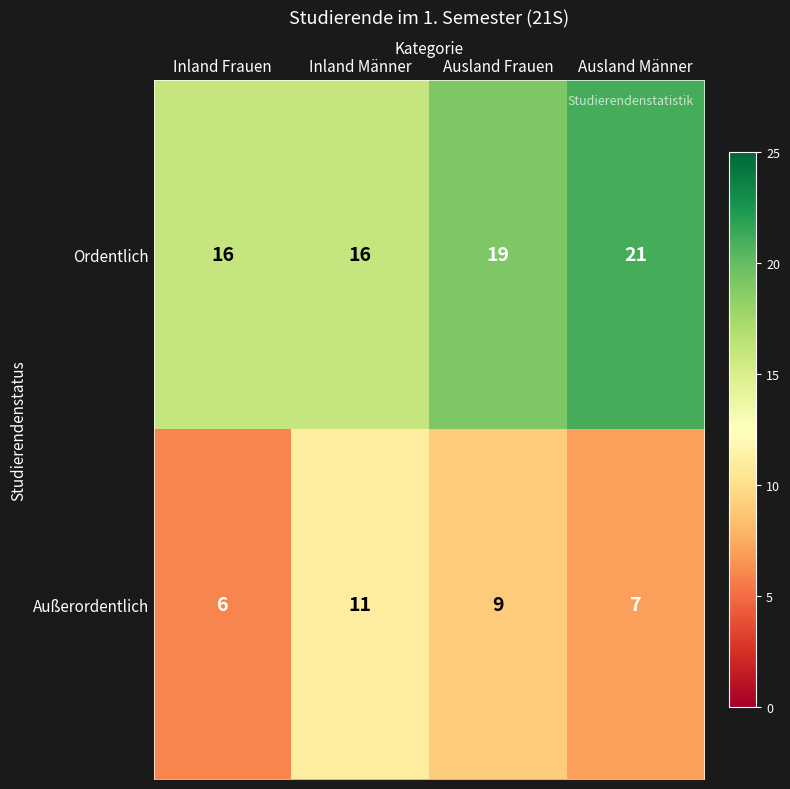

Reading left to right, list all the values displayed in this chart.

Ordentlich: Inland Frauen=16	Inland Männer=16	Ausland Frauen=19	Ausland Männer=21
Außerordentlich: Inland Frauen=6	Inland Männer=11	Ausland Frauen=9	Ausland Männer=7